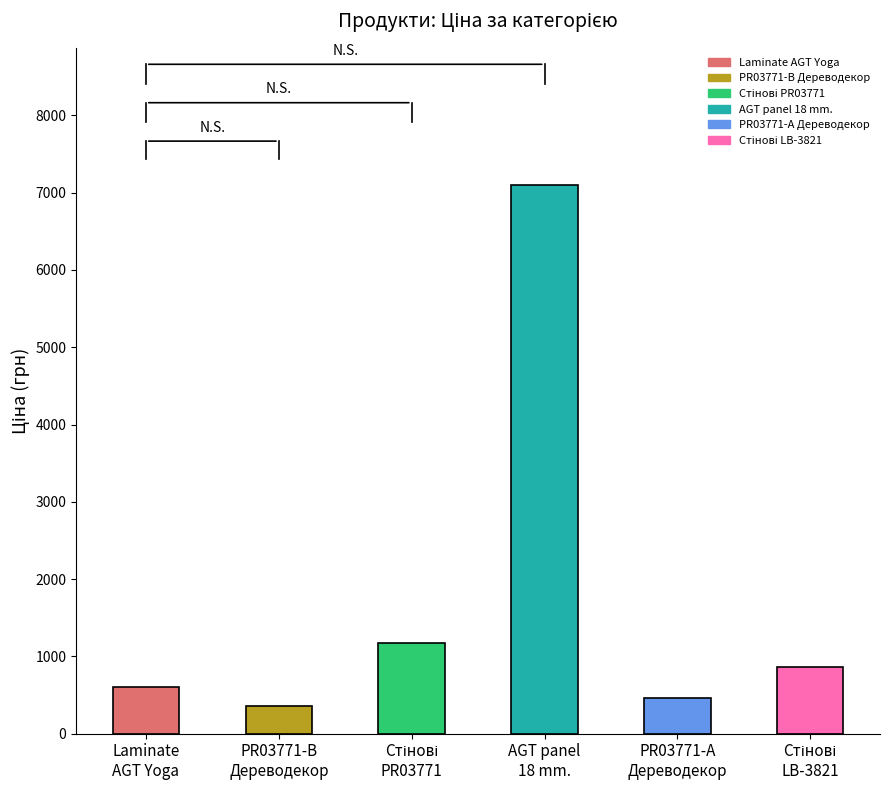

What is the label of the 5th bar from the left?

PR03771-А
Дереводекор